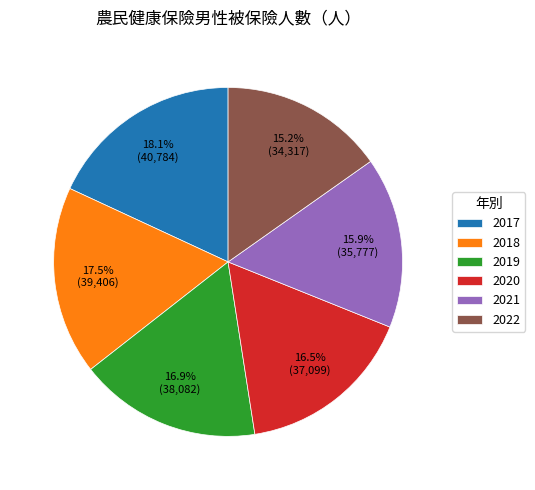

What percentage is the 2022 slice, to the nearest percent?

15%